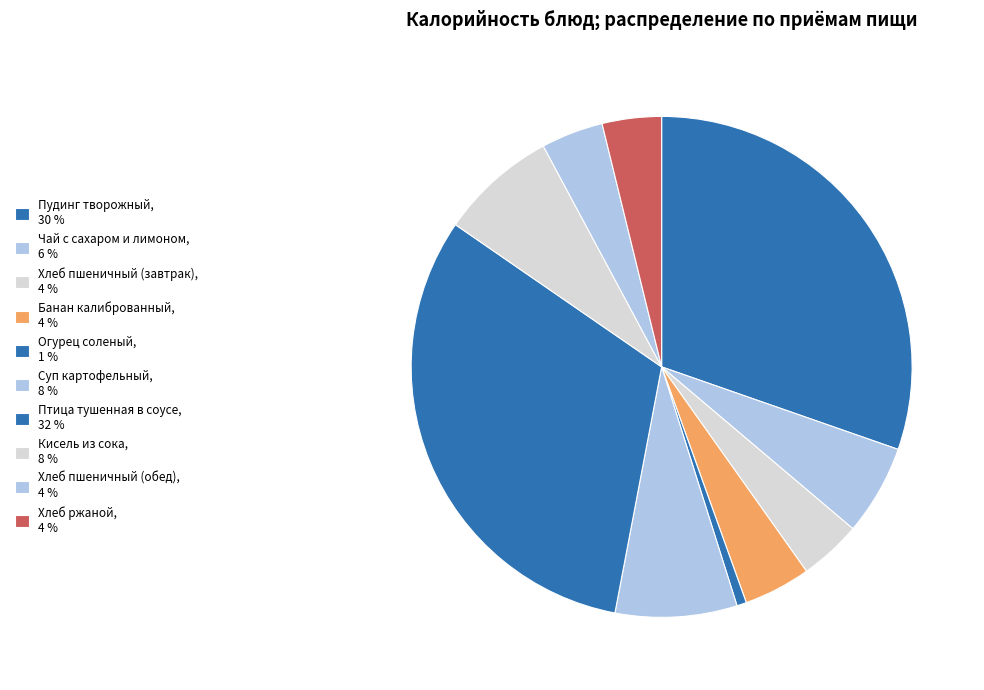

Is there any slice that represents more than half of the pie?

No